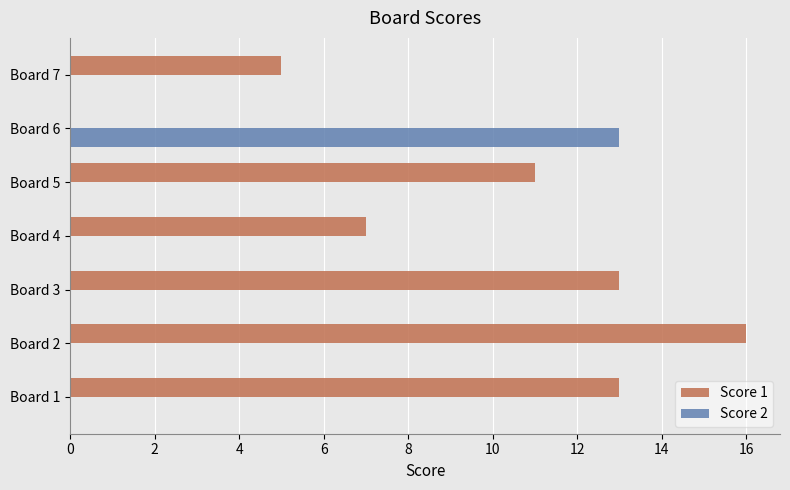

The value of Score 2 at Board 2 is 0. True or false?

True